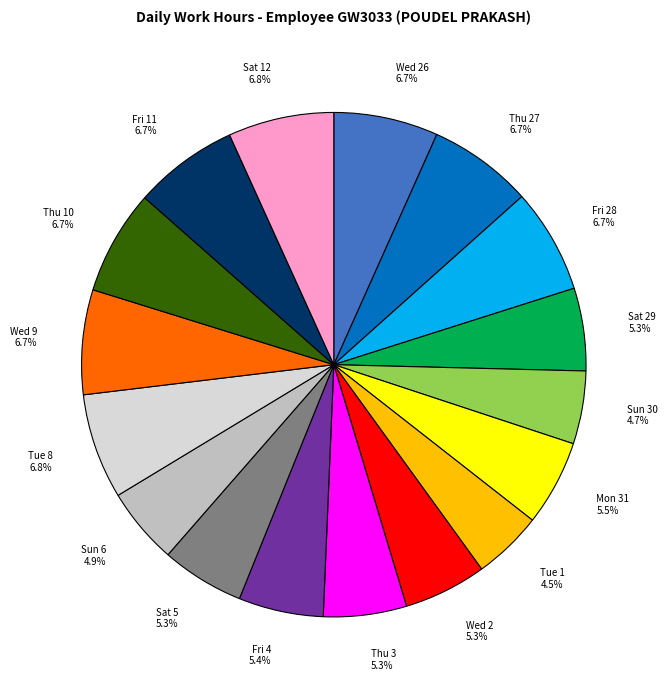

What is the ratio of the value at Sun 30 to the value at Sat 5?

0.9